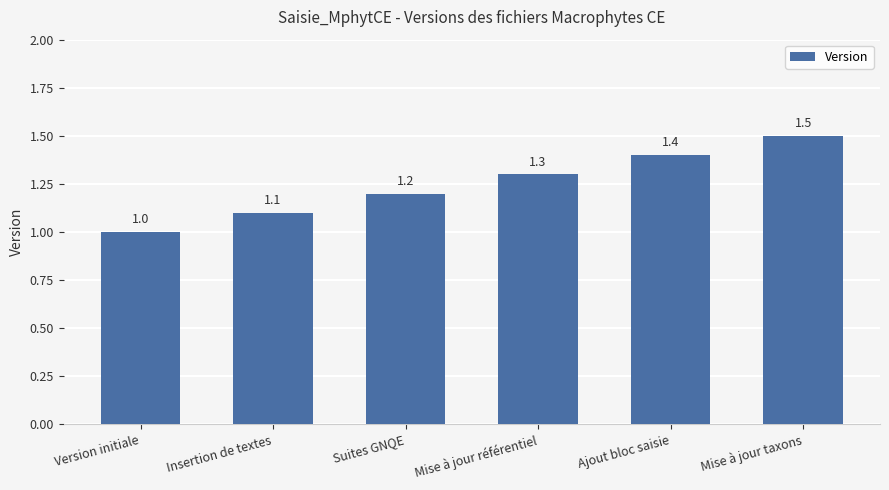

What is the label of the 4th bar from the right?

Suites GNQE